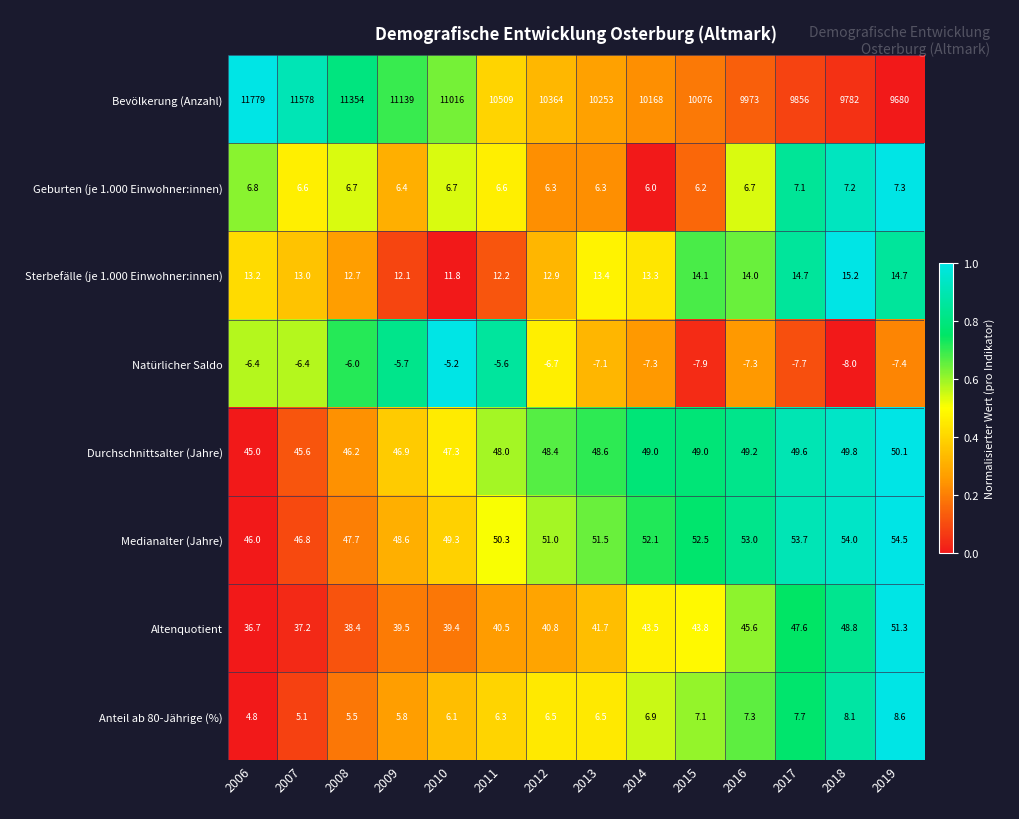

Between 2006 and 2009, which series saw the biggest shift?

Bevölkerung (Anzahl)